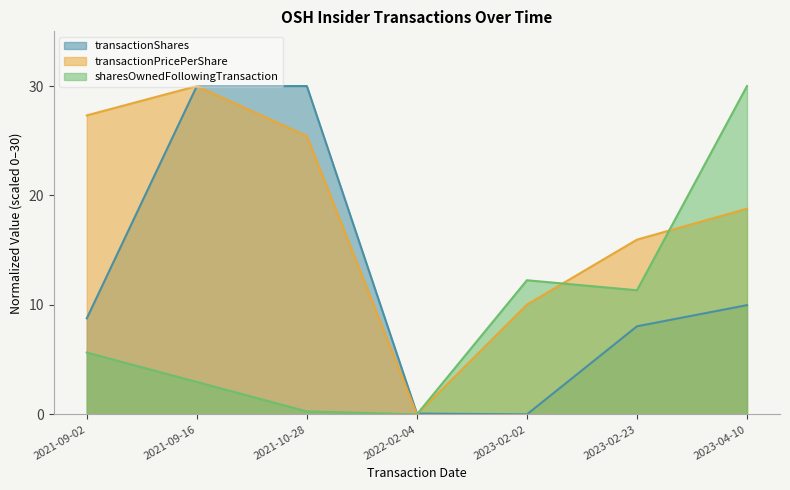

After their last crossing, which series has the higher values: transactionPricePerShare or transactionShares?

transactionPricePerShare